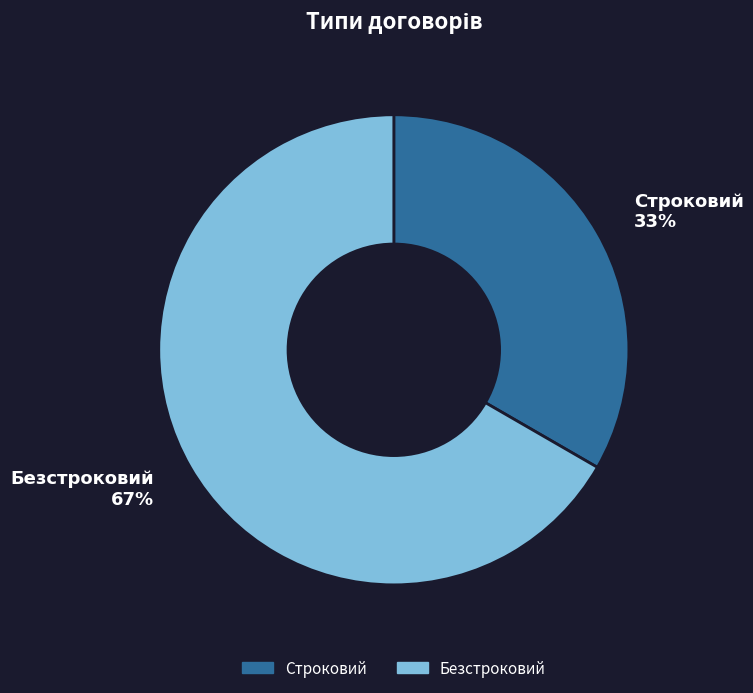

Which slice represents more than half of the pie?

Безстроковий